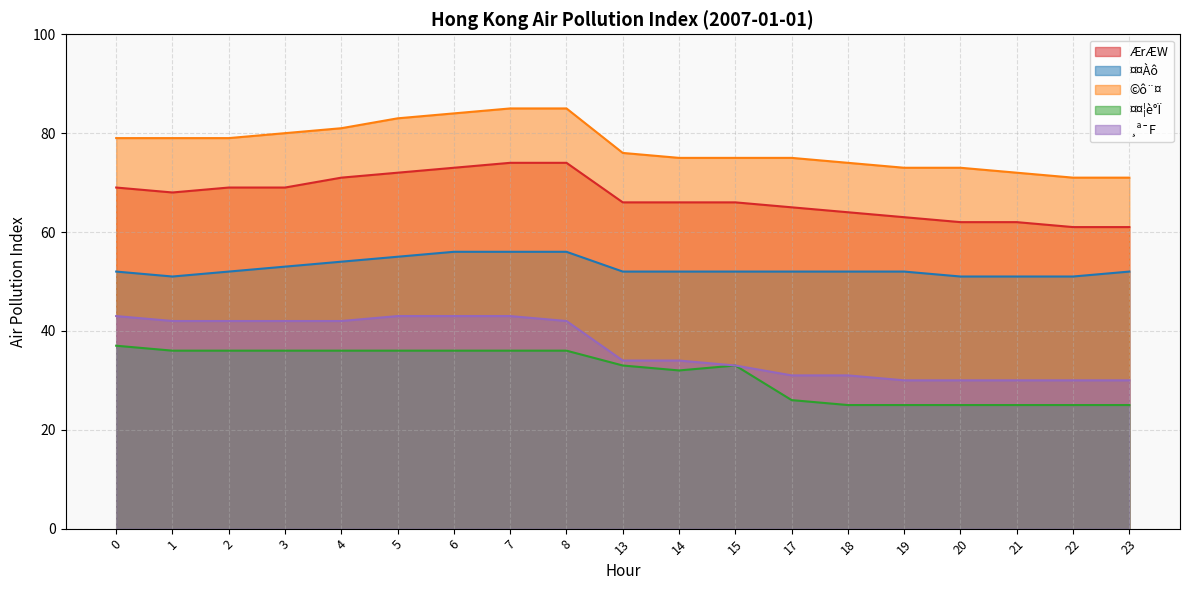

What are all the series names shown in the legend?

ÆrÆW, ¤¤Àô, ©ô¨¤, ¤¤¦è°Ï, ¸ª¯F